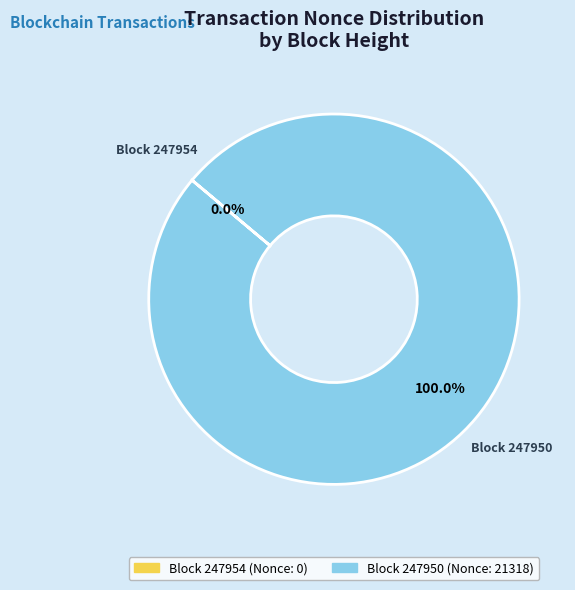

Does any single category account for the majority?

Yes